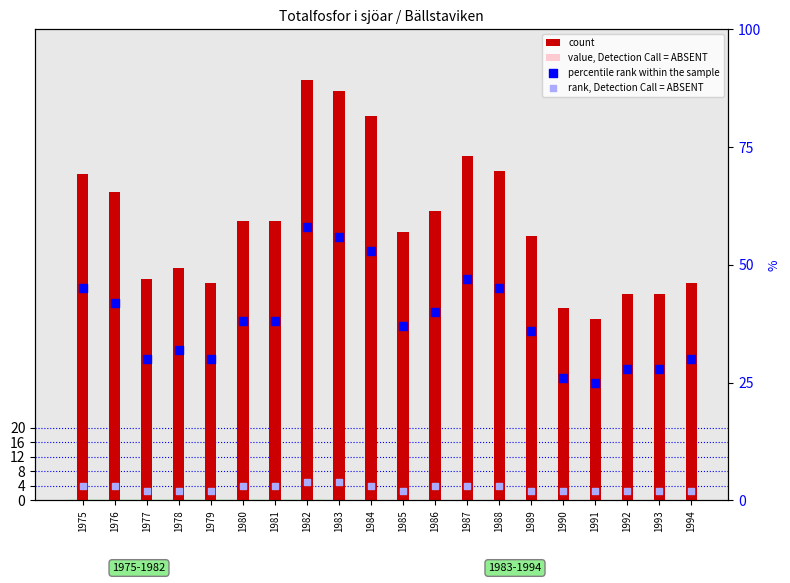

What are all the series names shown in the legend?

count, value, Detection Call = ABSENT, percentile rank within the sample, rank, Detection Call = ABSENT